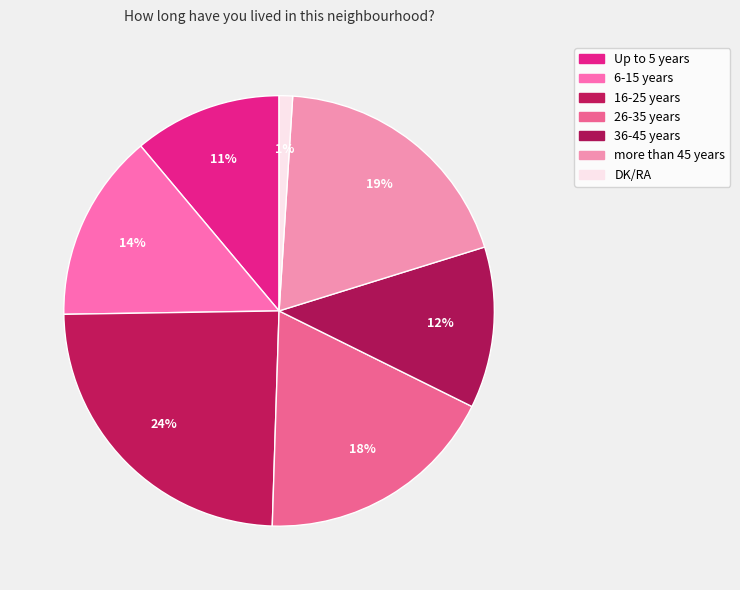

Is there any slice that represents more than half of the pie?

No